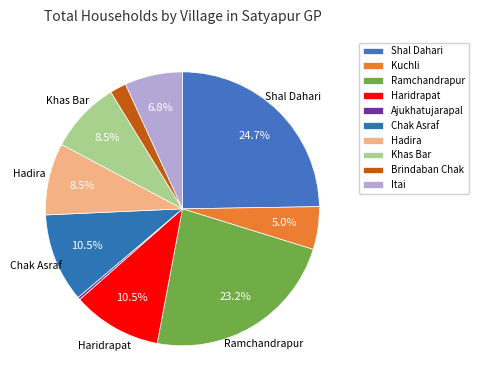

How many segments does this pie chart have?

10